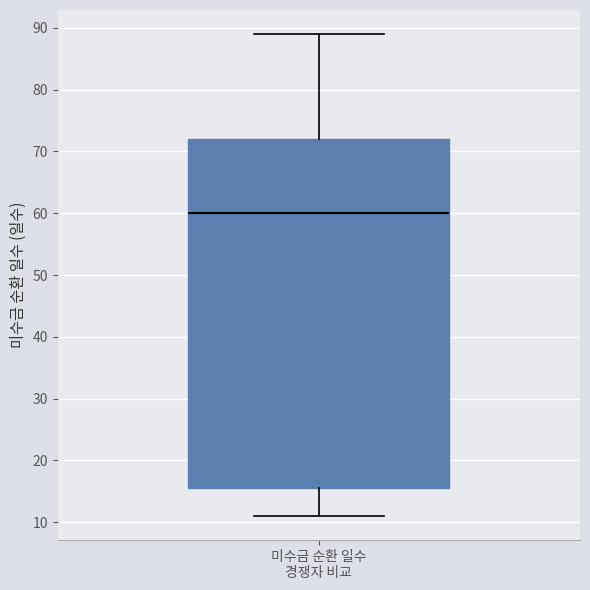

Where does the lower whisker of the box for 미수금 순환 일수 경쟁자 비교 end on the y-axis? The values are not printed on the chart, so give them approximately, as read against the axis.

11